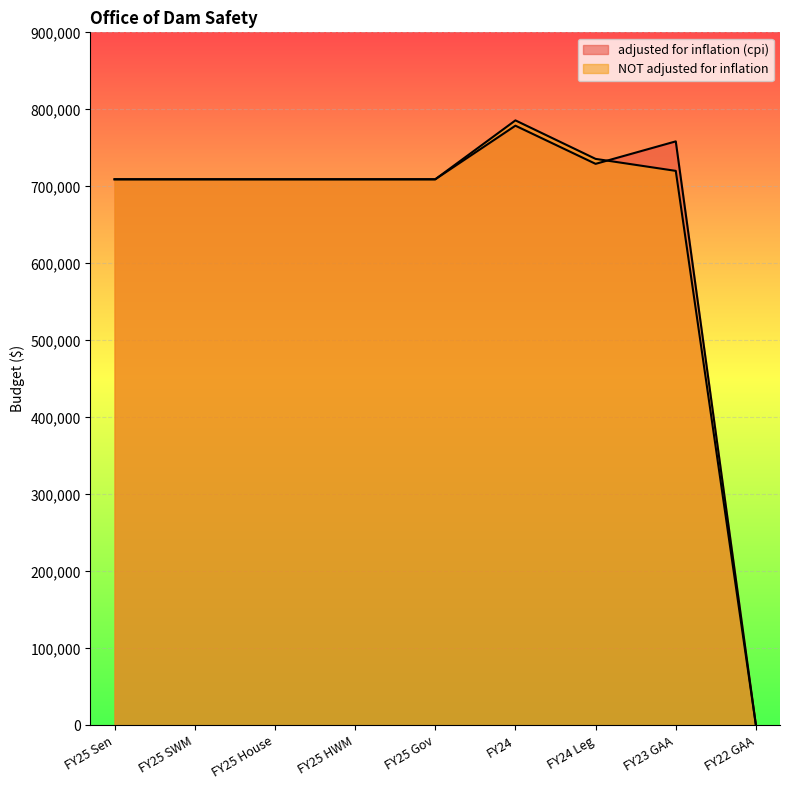

Read the NOT adjusted for inflation value at FY25 HWM.

709179